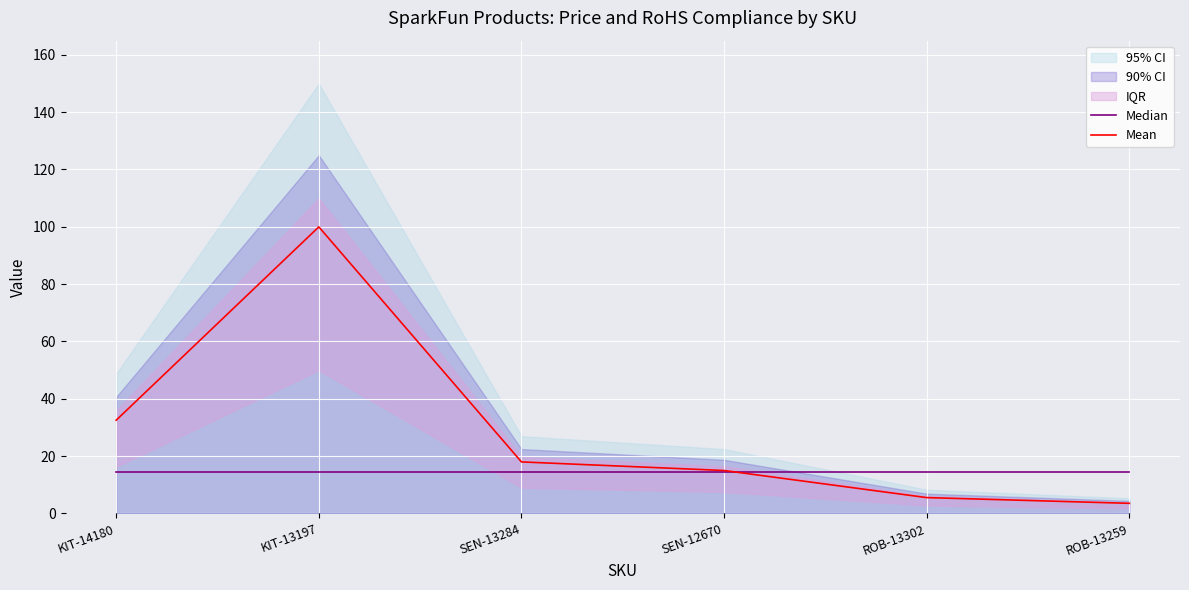

Is it true that Median equals 6.5 at ROB-13302?

False